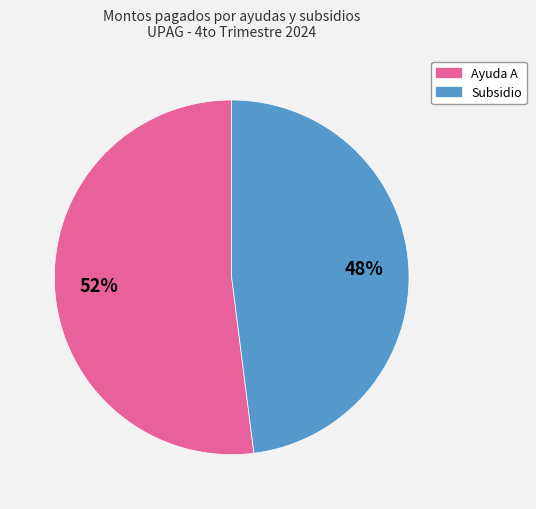

Combined, do Ayuda A and Subsidio account for over 50%?

Yes